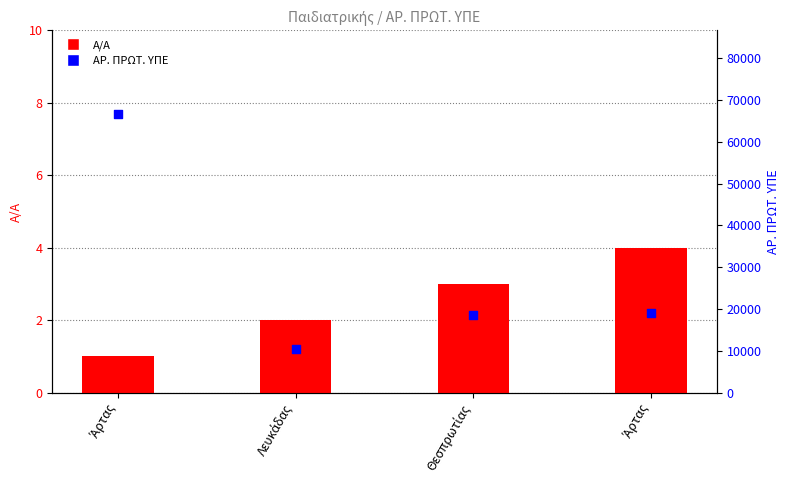

What is the total value across all series at Θεσπρωτίας?

18631